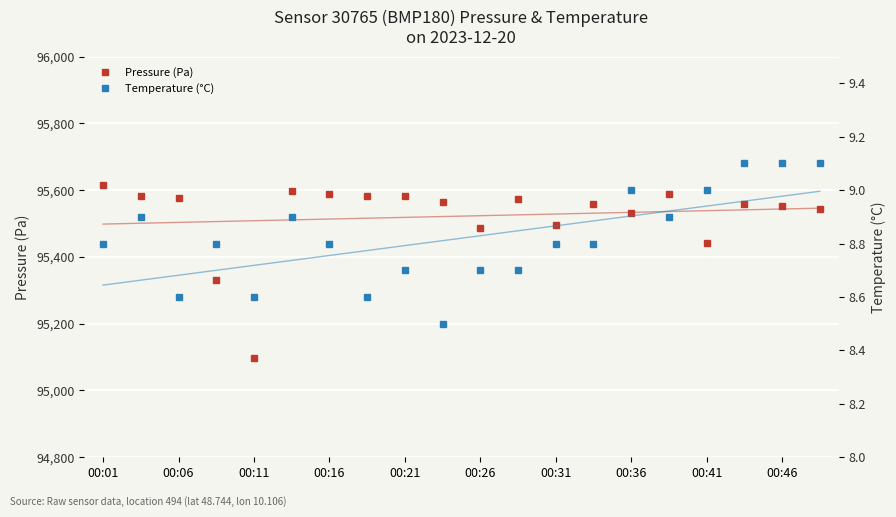

At which label does Pressure (Pa) first exceed 95563?

00:01